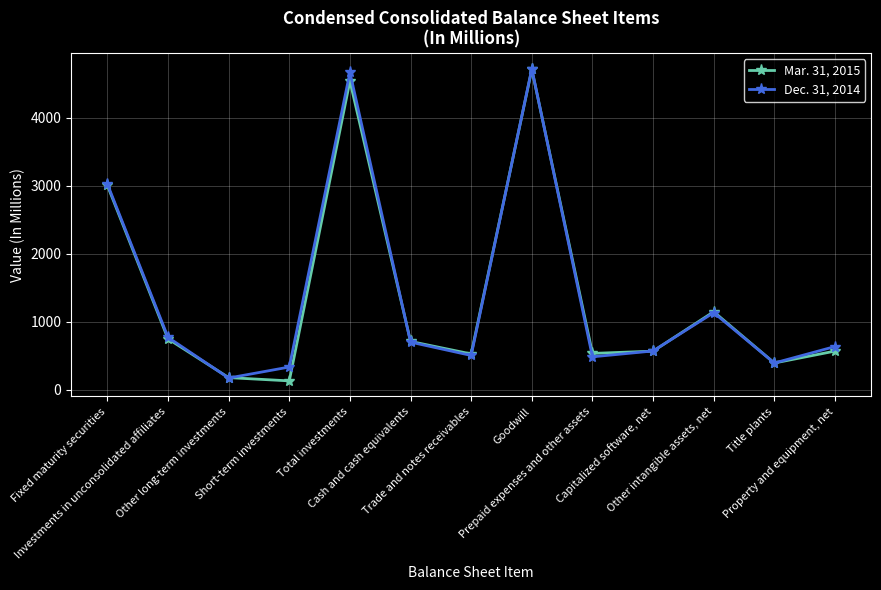

How many interior local peaks does the Dec. 31, 2014 series have?

3